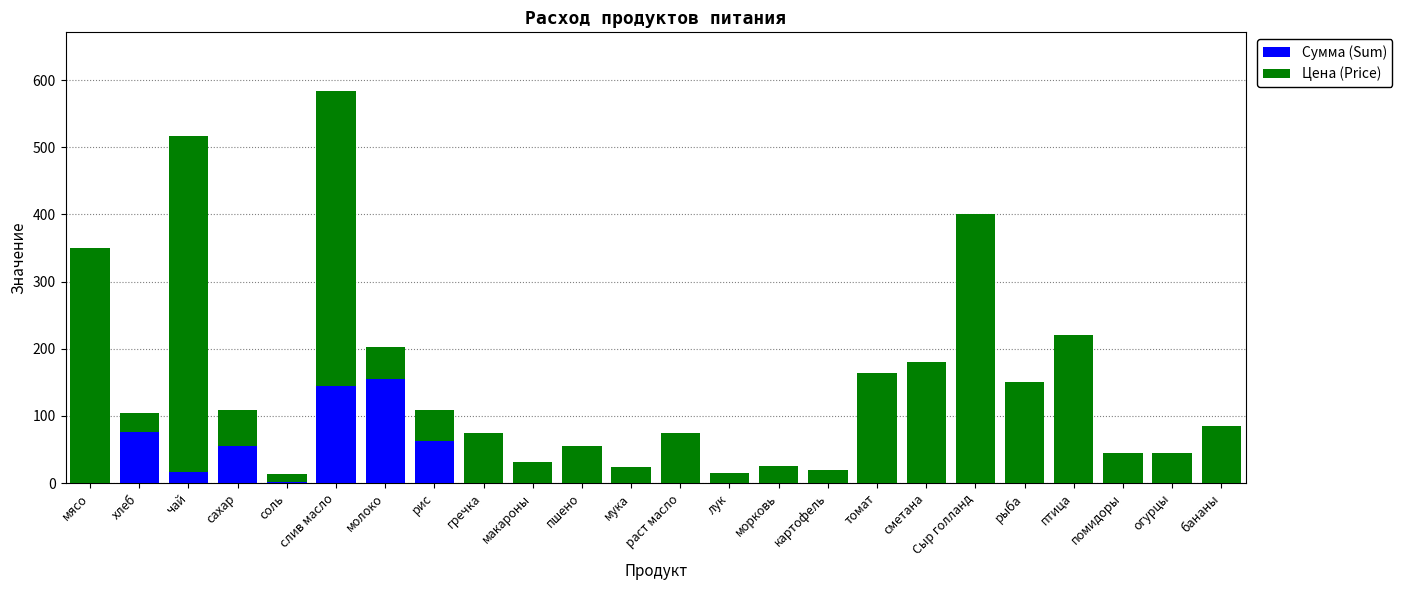

What is the highest value of the Сумма (Sum) series?

155.1